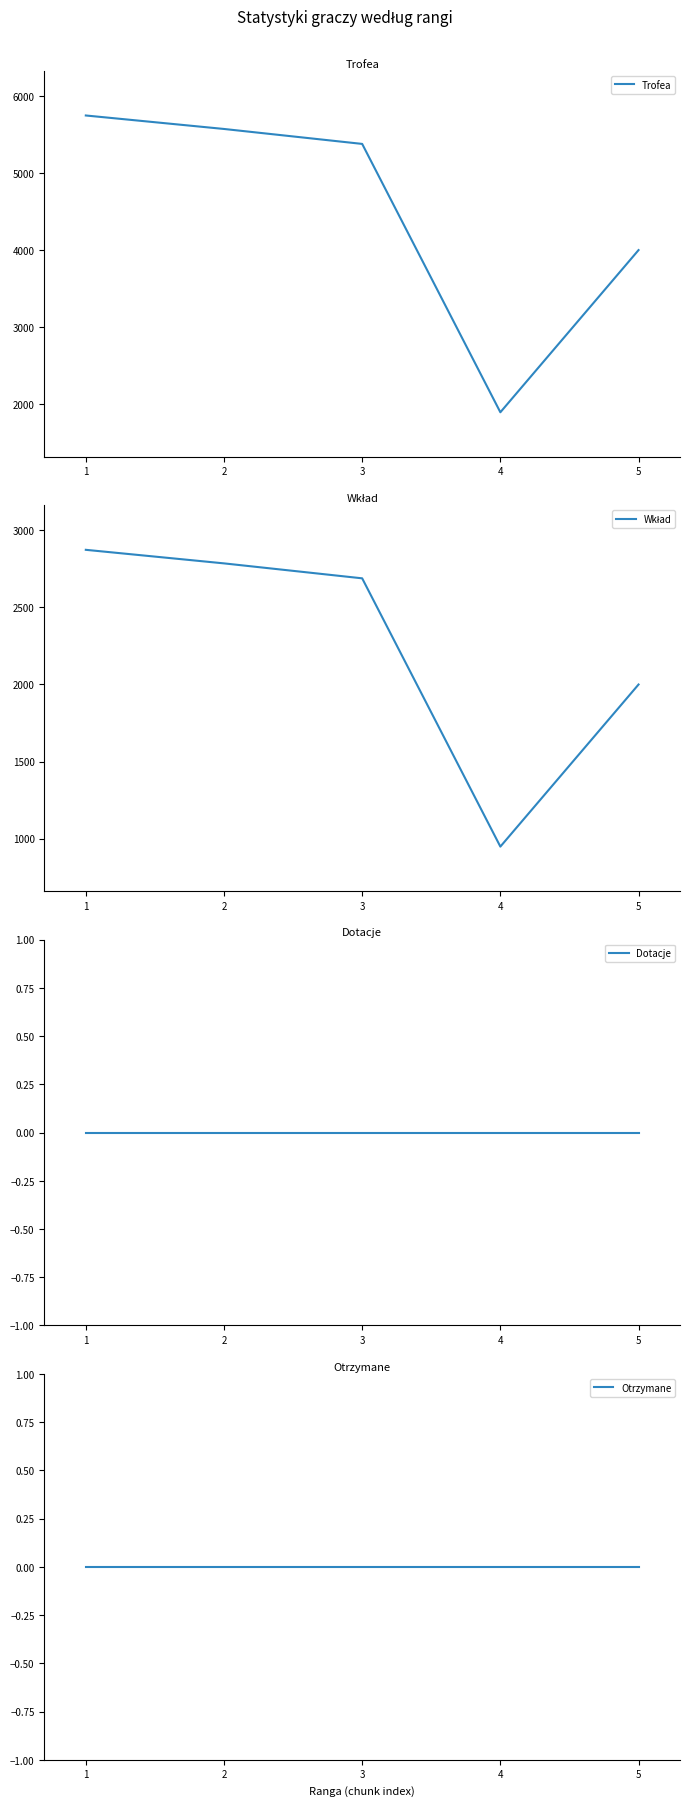

True or false: Wkład has a value of 2000 at 5.

True